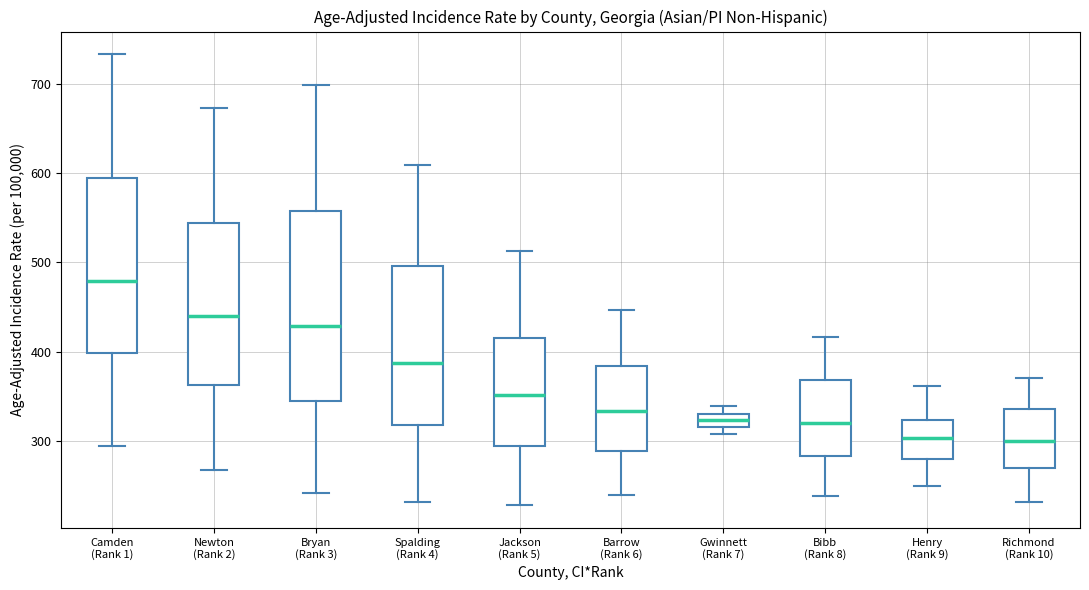

Which box has the highest median line?

Camden (Rank 1)